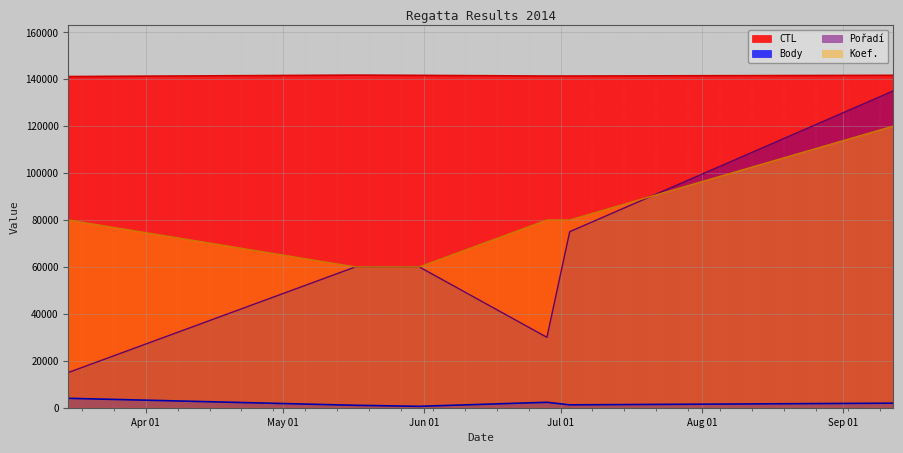

Is it true that Koef. equals 102560 at 2014-05-31?

False